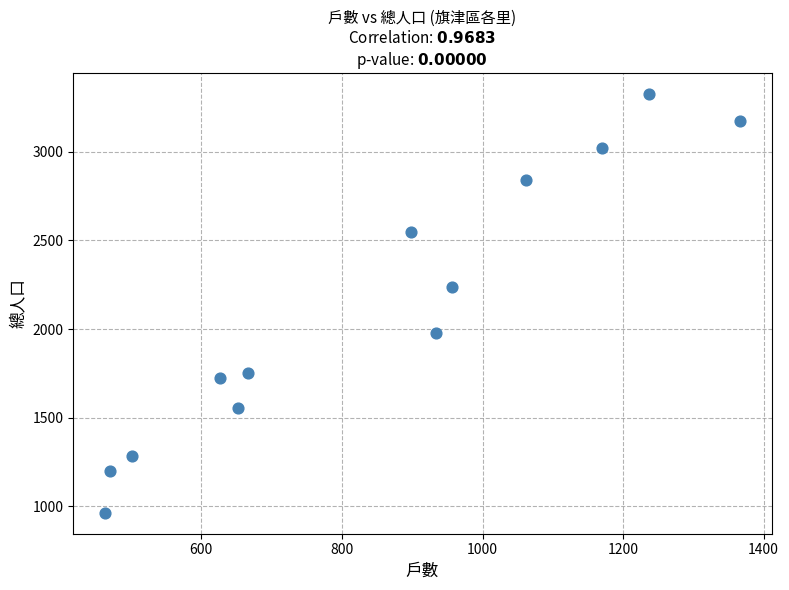

What Y value in the scatter plot is closest to 2145?

2238